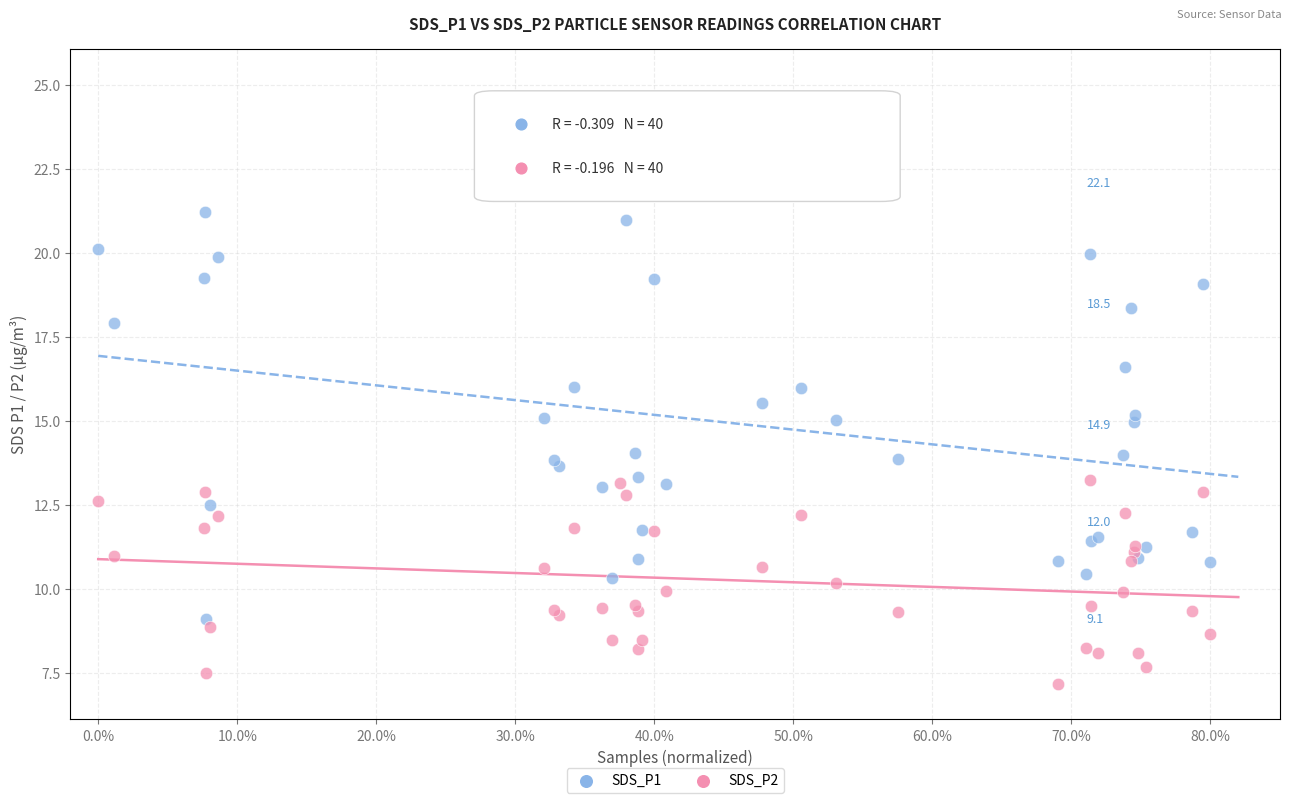

Which series has the widest spread of Y values?

SDS_P1